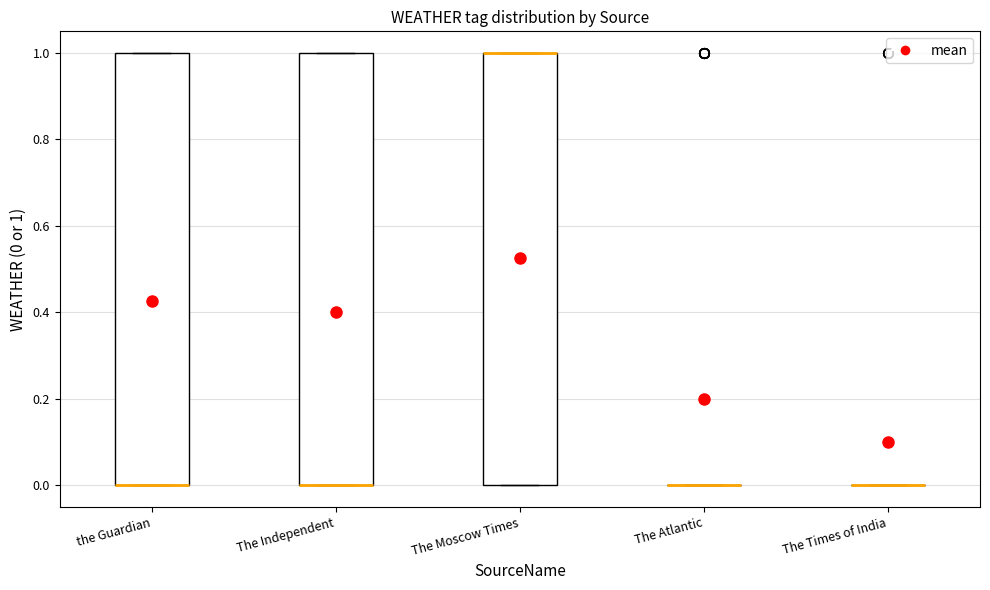

Reading left to right, read every box against the y-axis: the position of its median line, the range the box covers, and the ends of its whiskers. The values are not printed on the chart, so give them approximately, as read against the axis.

the Guardian: median 0 (drawn on the box's lower edge), box 0 to 1, whiskers 0 to 1
The Independent: median 0 (drawn on the box's lower edge), box 0 to 1, whiskers 0 to 1
The Moscow Times: median 1 (drawn on the box's upper edge), box 0 to 1, whiskers 0 to 1
The Atlantic: box collapsed to a line at 0, whiskers 0 to 0
The Times of India: box collapsed to a line at 0, whiskers 0 to 0